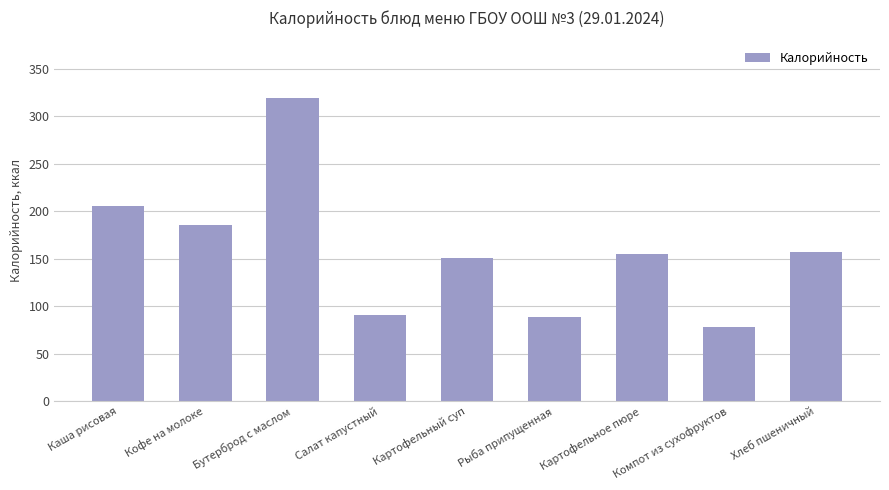

How many bars are there in total?

9